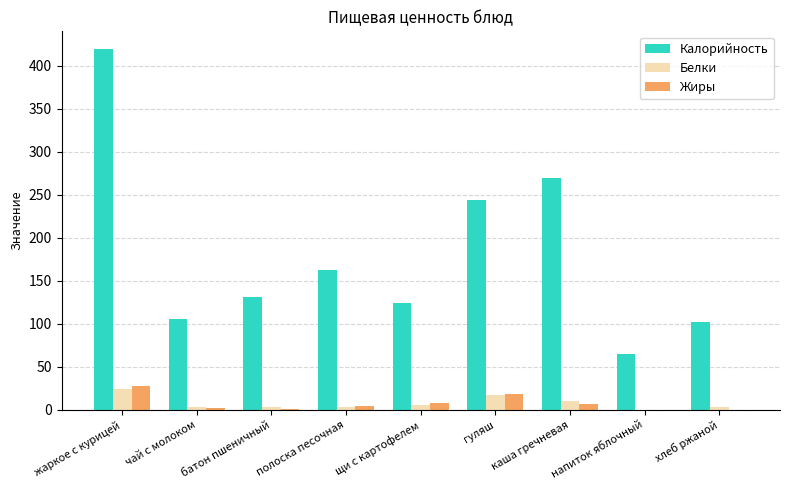

Which series has the largest total across all categories?

Калорийность